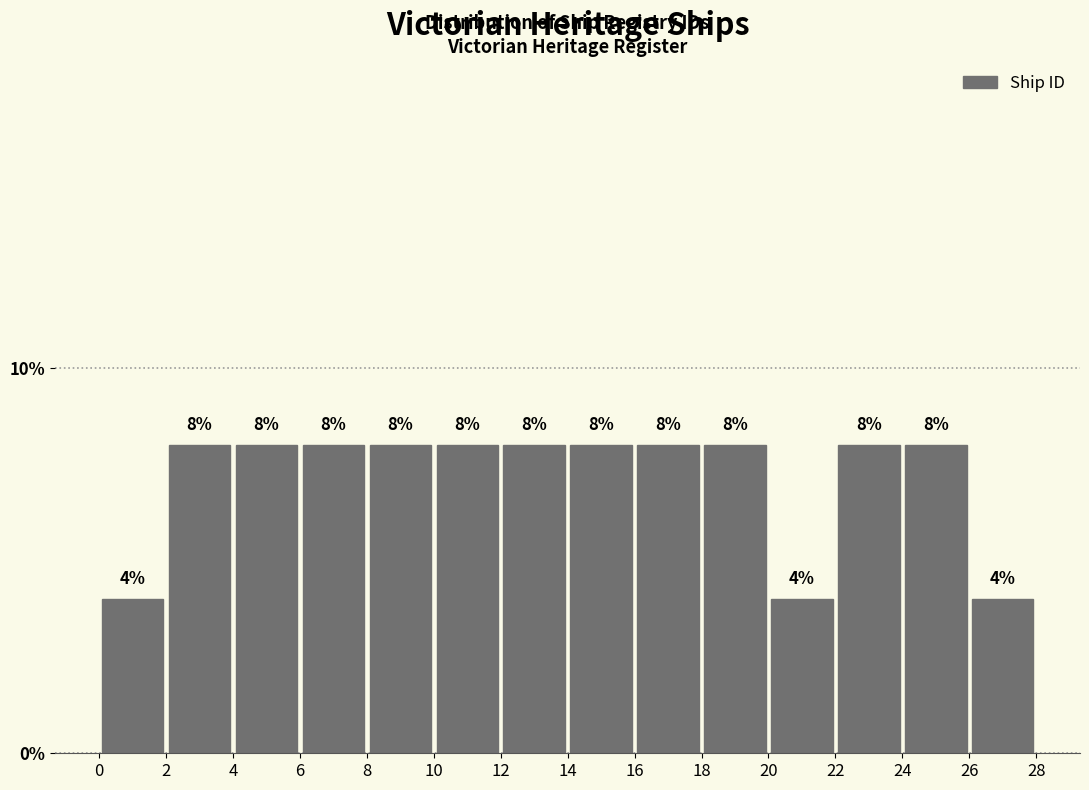

Reading left to right, list every bar in this chart as the range it spans on the x-axis followed by its height.

0 to 2: 4
2 to 4: 8
4 to 6: 8
6 to 8: 8
8 to 10: 8
10 to 12: 8
12 to 14: 8
14 to 16: 8
16 to 18: 8
18 to 20: 8
20 to 22: 4
22 to 24: 8
24 to 26: 8
26 to 28: 4